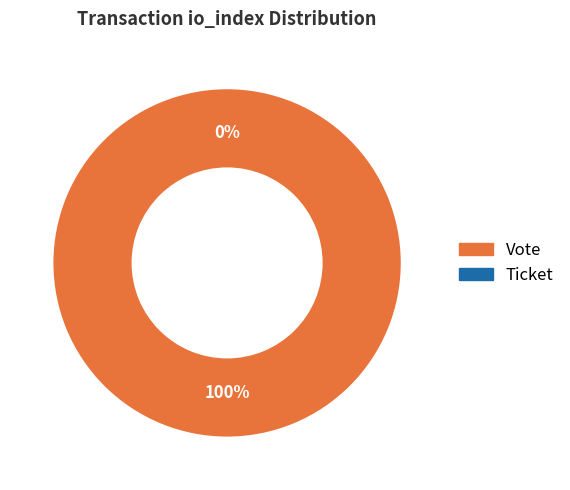

The Ticket slice represents 0% of the pie. True or false?

True